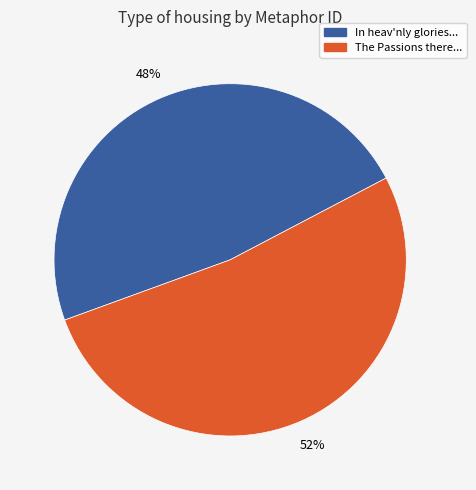

Is there any slice that represents more than half of the pie?

Yes